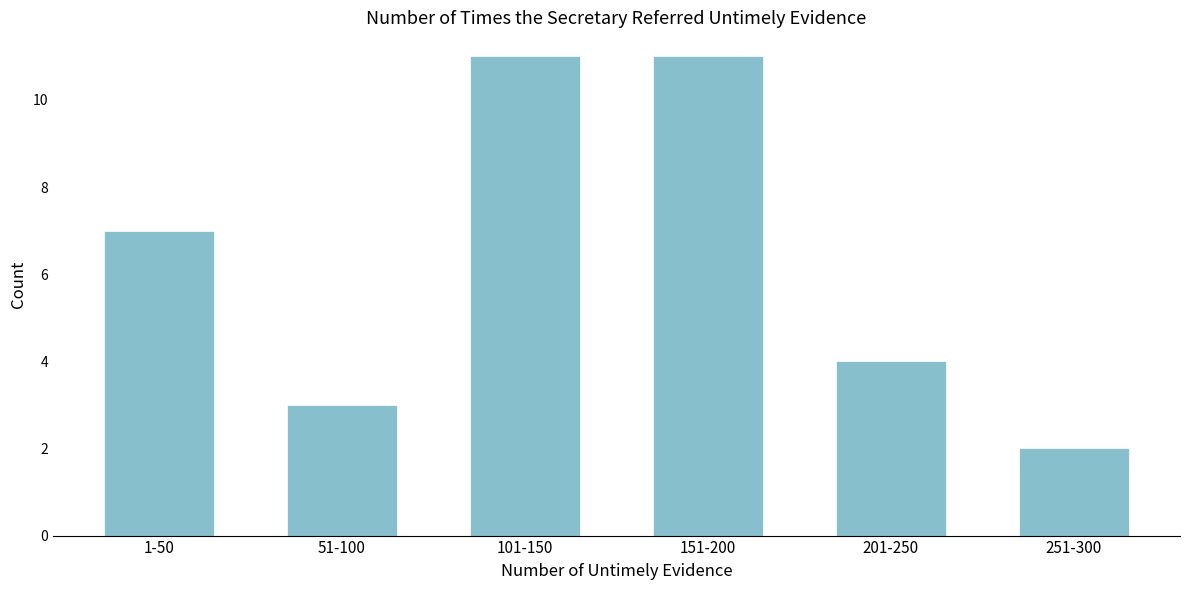

Reading left to right, transcribe all the data shown in this chart.

1-50=7	51-100=3	101-150=11	151-200=11	201-250=4	251-300=2